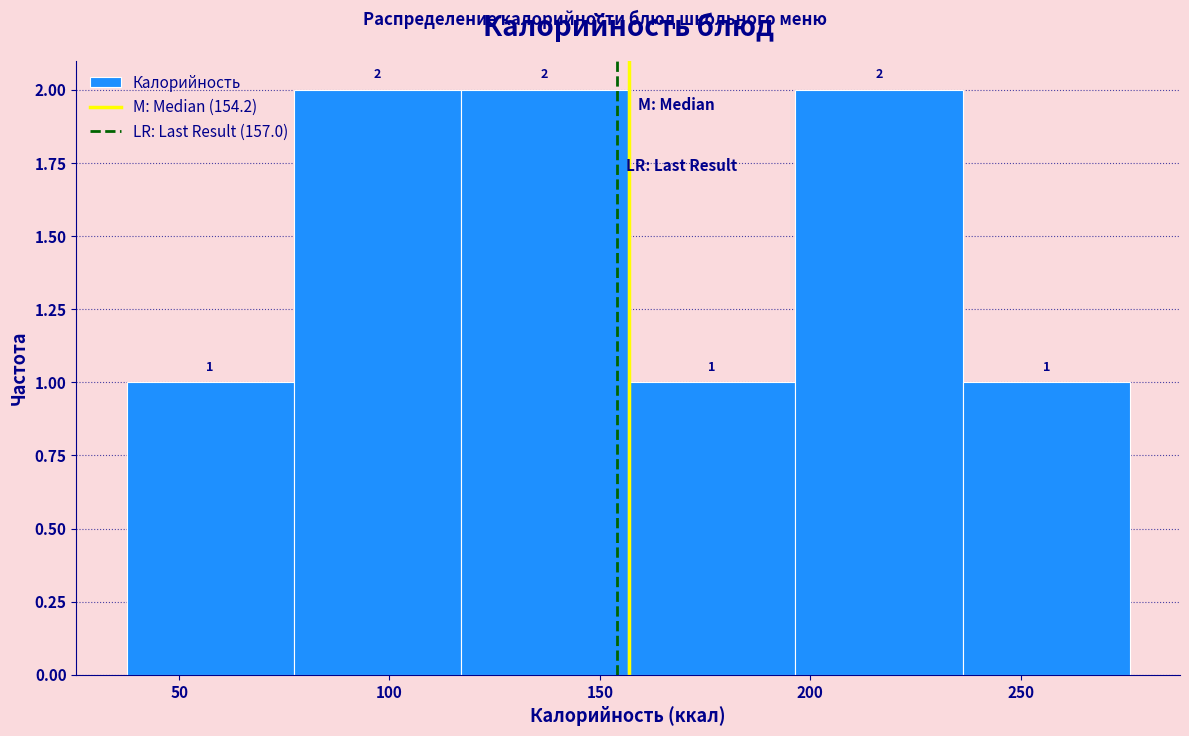

How tall is the bar that spans 155 to 195 on the x-axis? The bar edges are not printed on the chart, so give them approximately, as read against the axis.

1